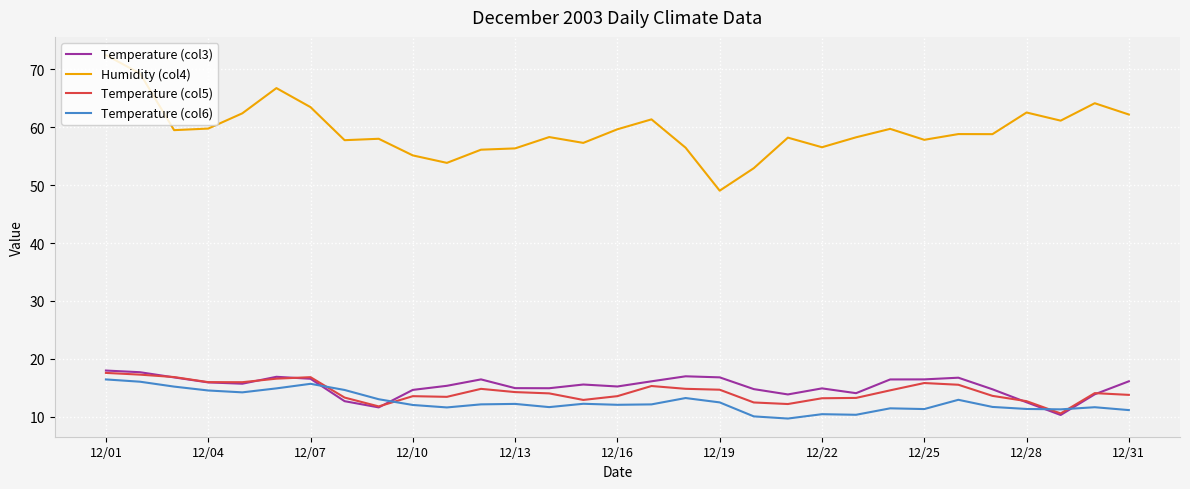

True or false: Humidity (col4) and Temperature (col5) cross at least once.

False